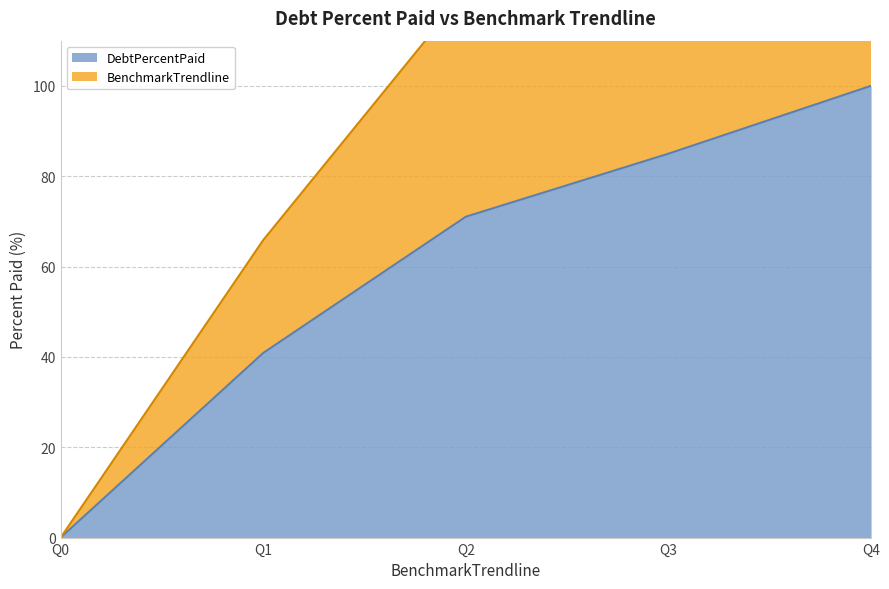

Is the value of BenchmarkTrendline at Q1 greater than the value of DebtPercentPaid at Q3?

No